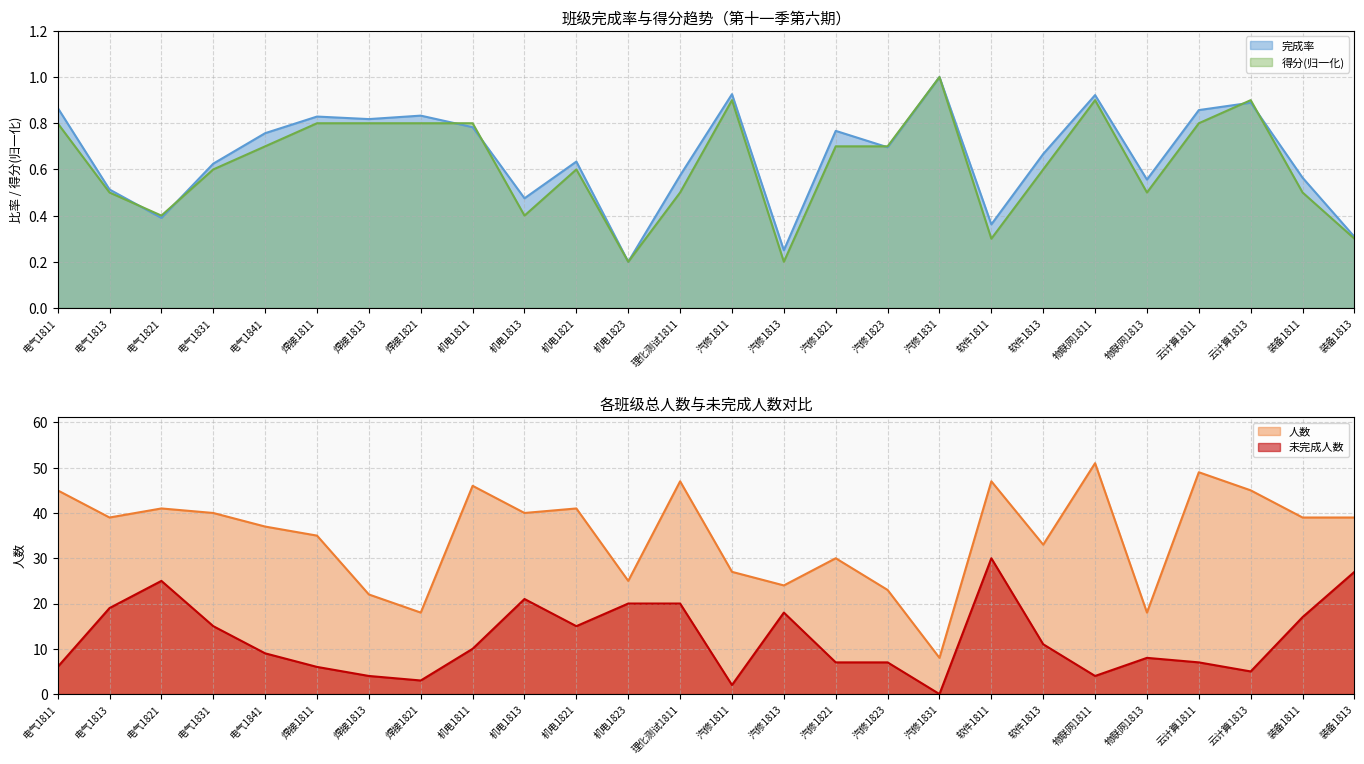

Which series changed the most between 电气1841 and 焊接1821?

人数